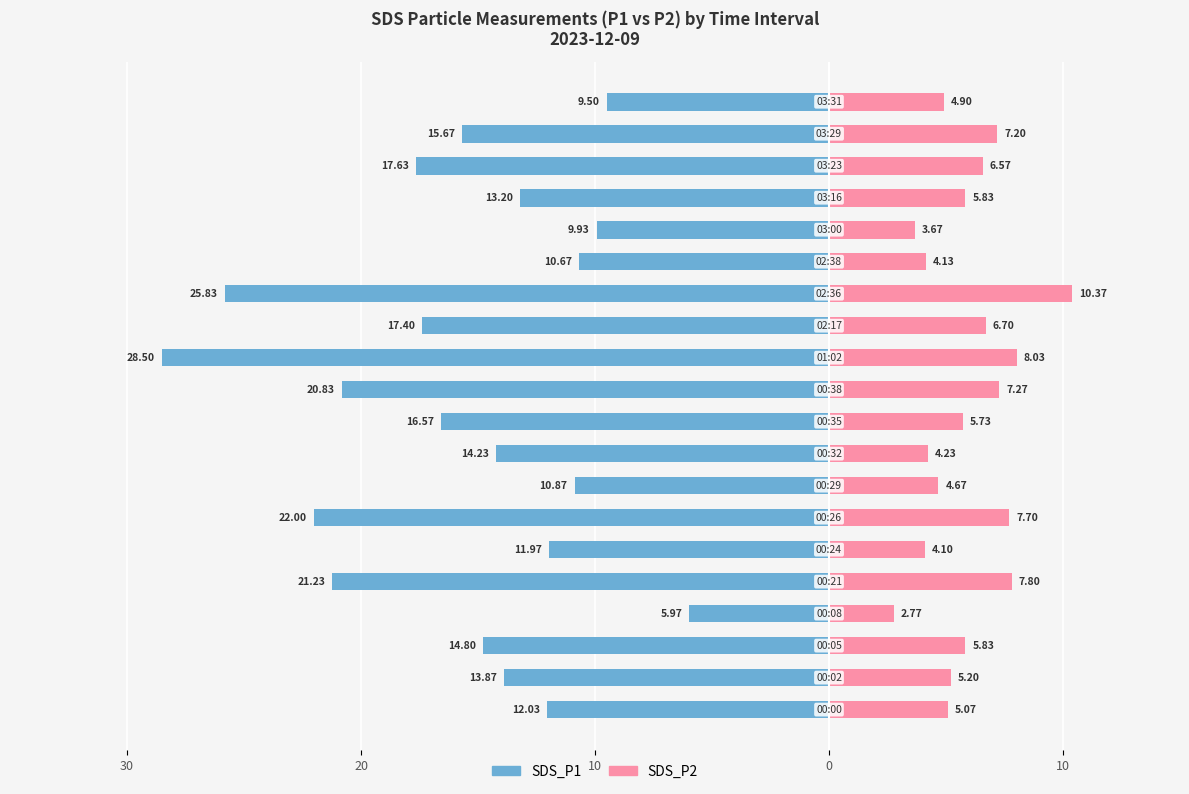

Count the number of categories in the chart.

20